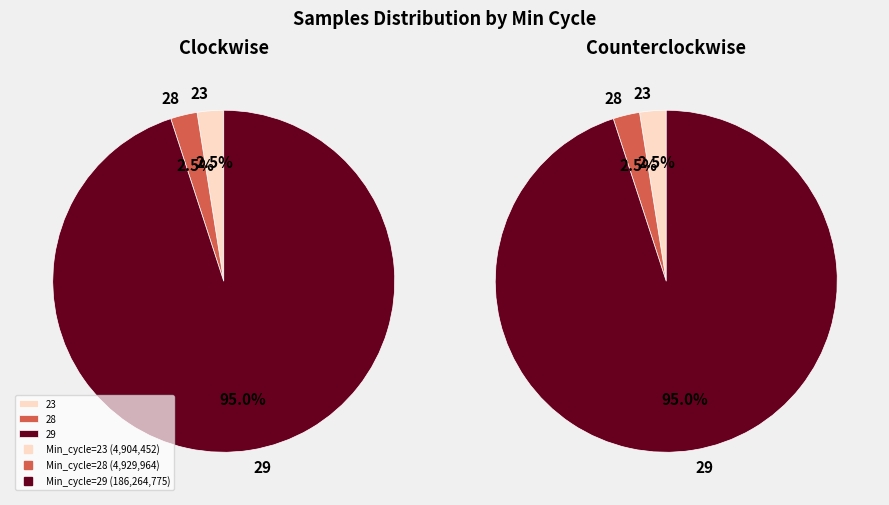

What is the ratio of the value at 29 to the value at 29?

1.0